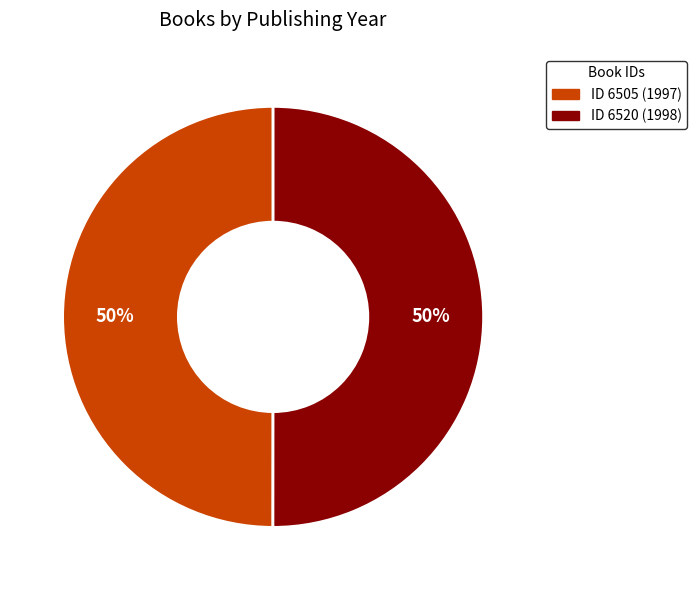

To the nearest percent, what is the average slice percentage?

50%